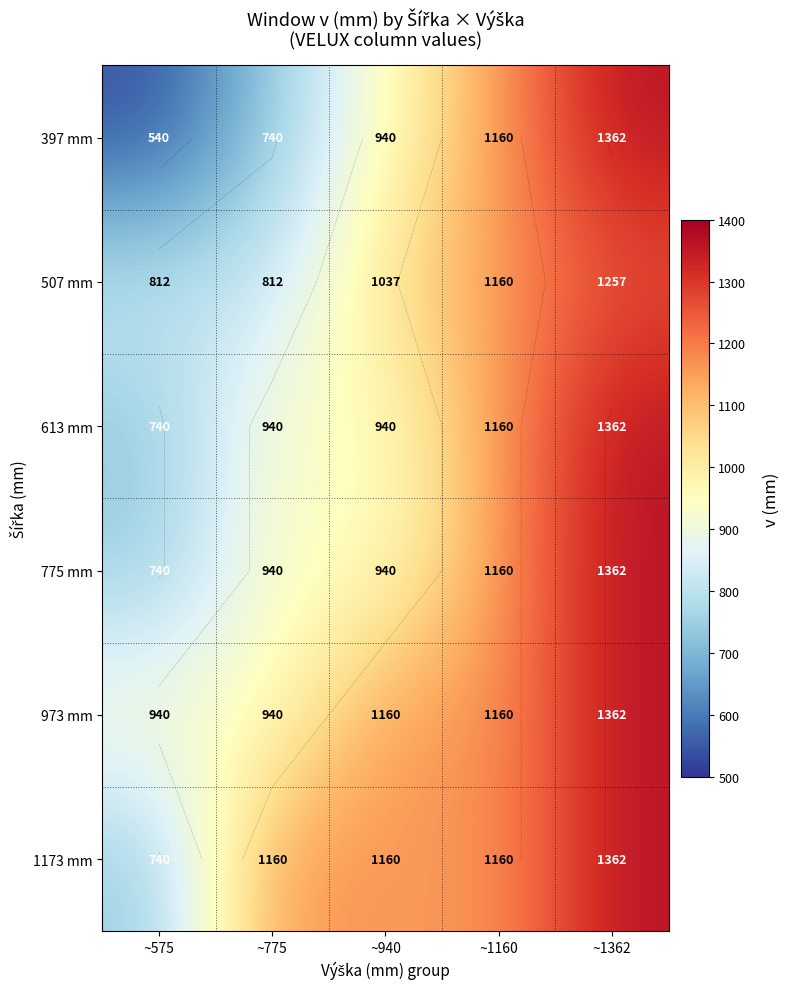

Between ~775 and ~1160, which series saw the biggest shift?

397 mm